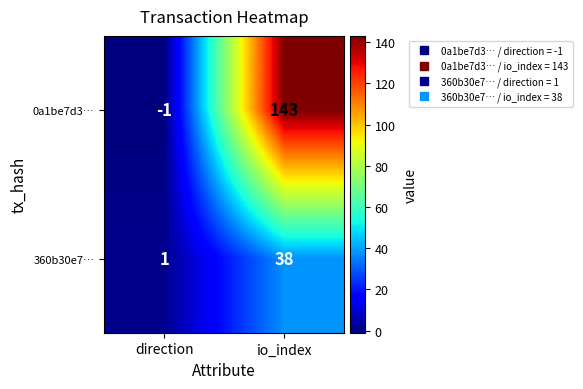

How many series are shown in this chart?

2